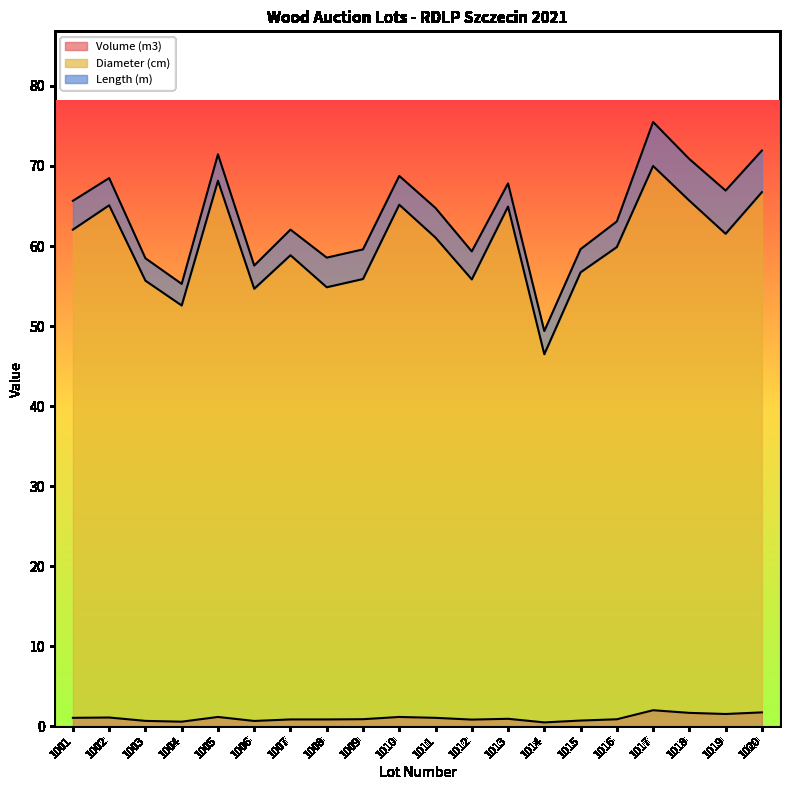

Which label corresponds to the smallest value in the chart?

1014